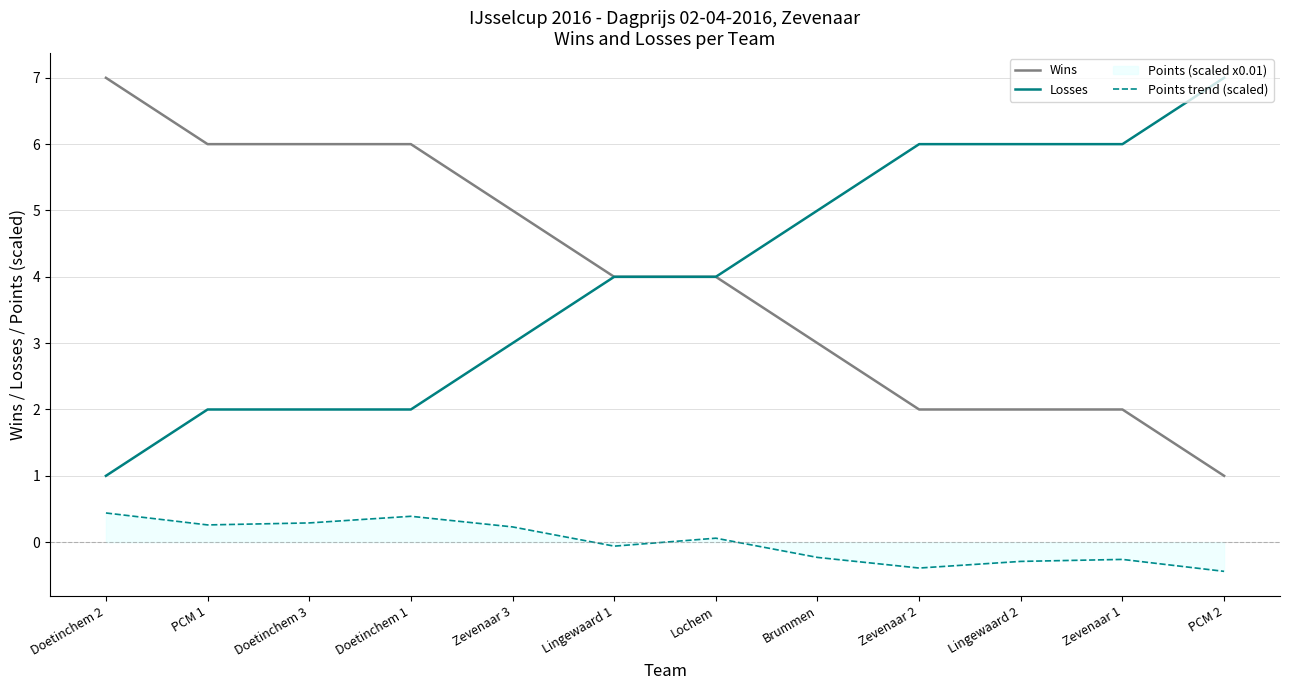

What is the maximum value for Losses?

7.0